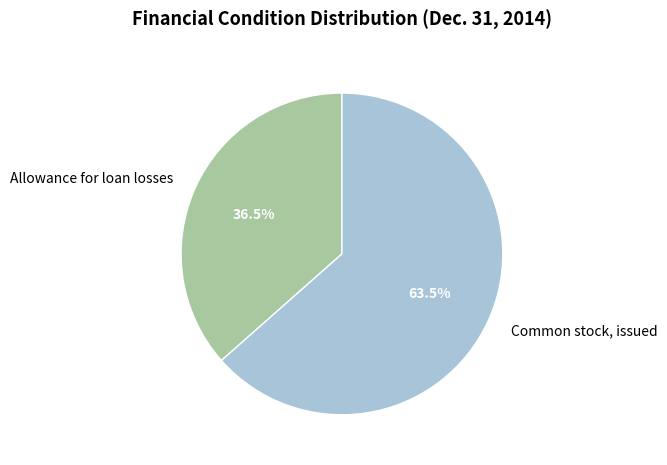

To the nearest percent, what is the combined percentage of Allowance for loan losses and Common stock, issued?

100%